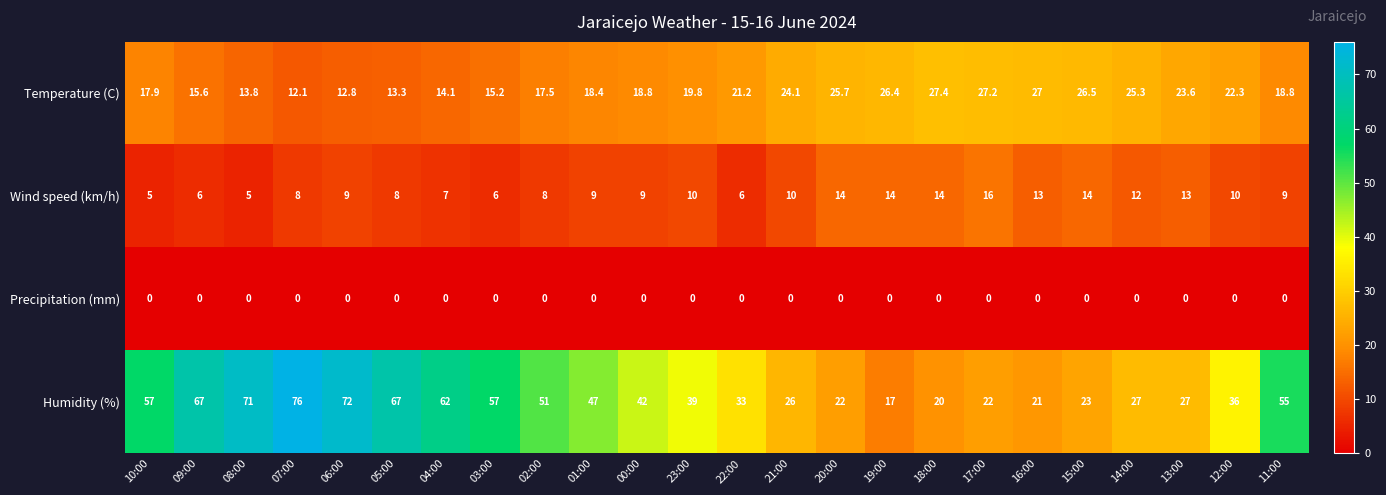

What is the spread (max minus min) of values at 13:00?

27.0